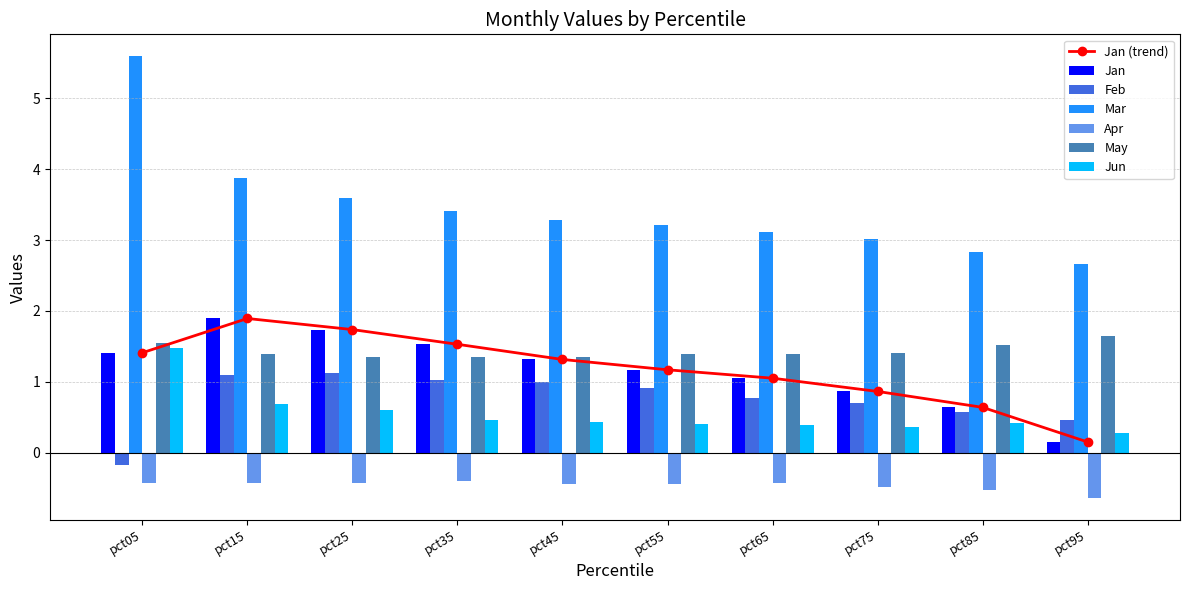

How many categories are shown in the chart?

10